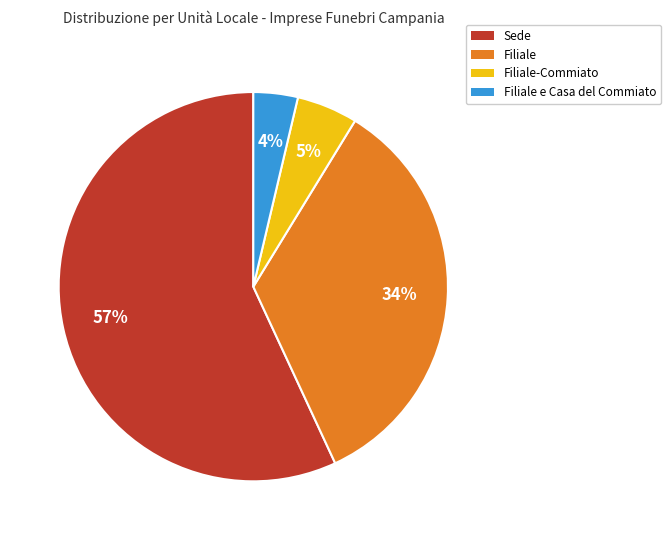

To the nearest percent, what percentage of the pie is Filiale?

34%